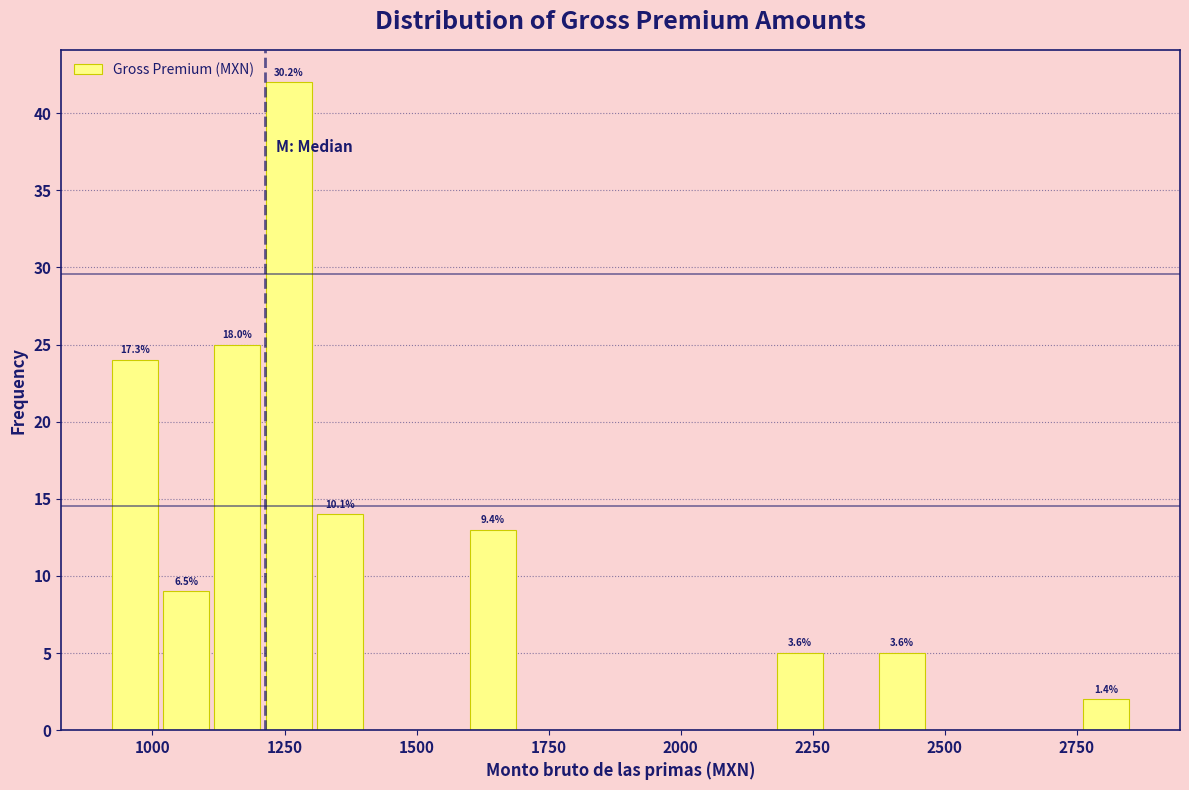

Read against the x-axis, roughly where is the centre of the tallest bar?

1250